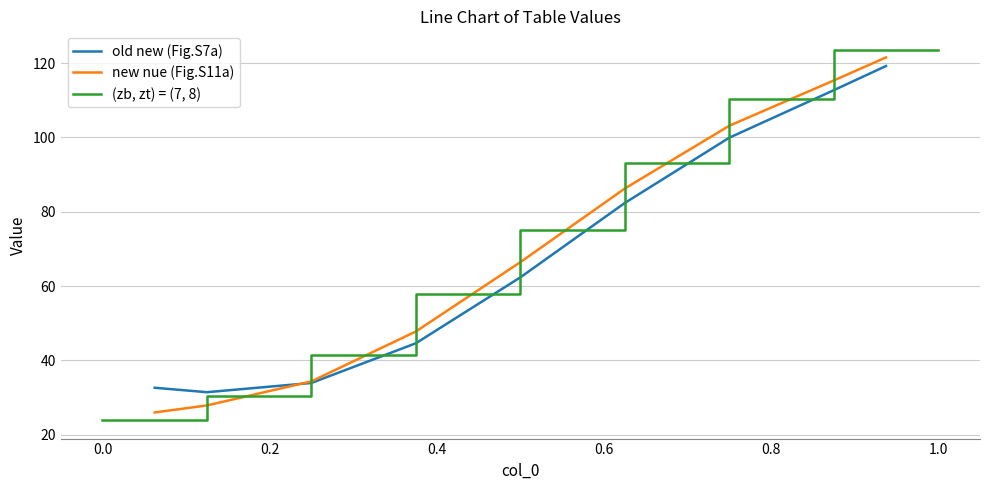

What is the minimum value for new nue (Fig.S11a)?

25.9